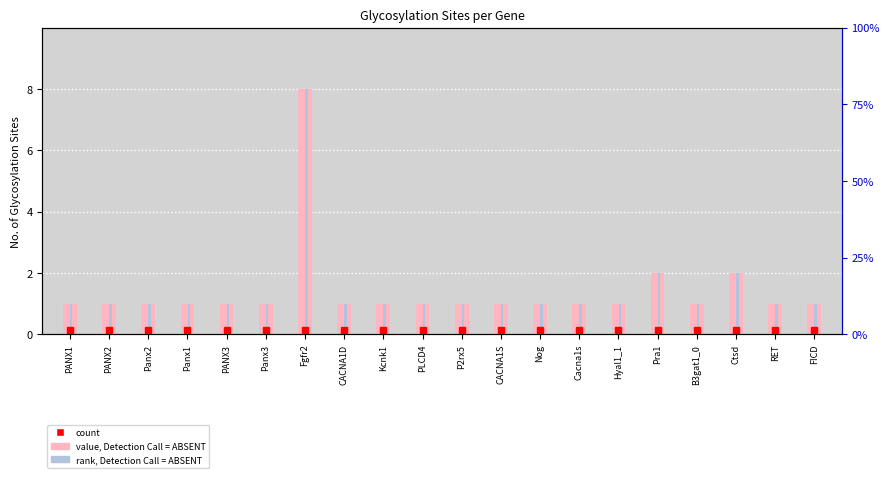

Is the value of rank at Panx1 greater than the value of value at PANX2?

No